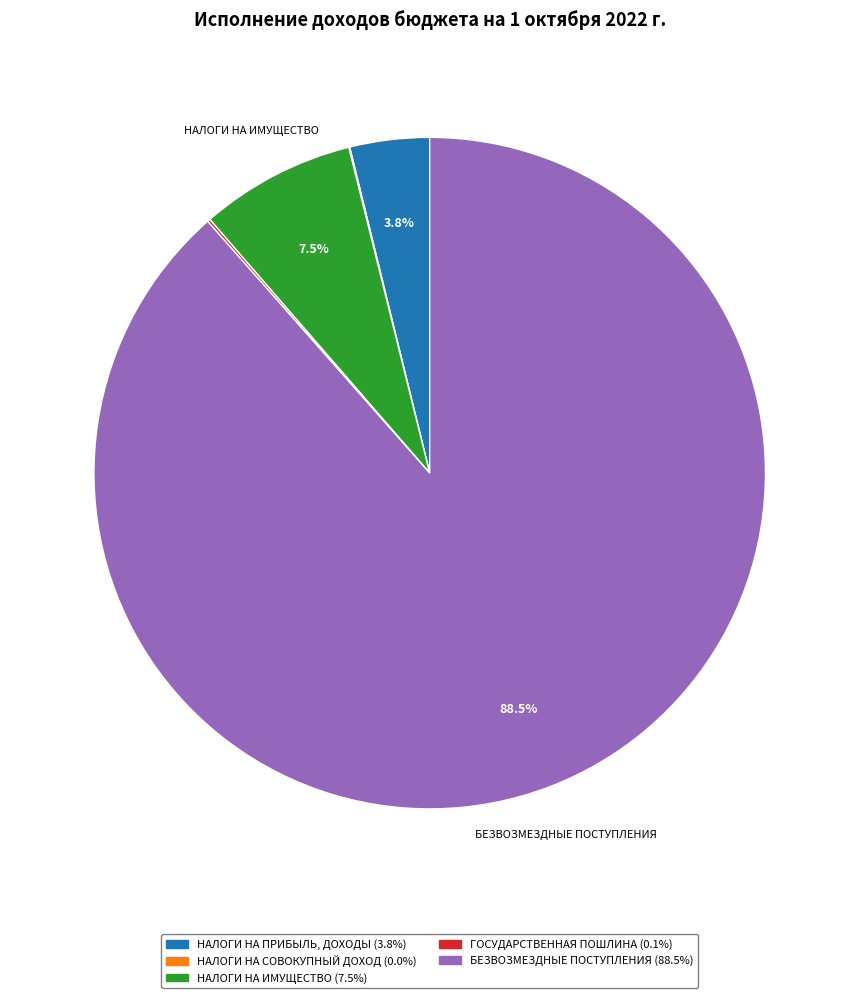

Is there a majority slice in this chart?

Yes